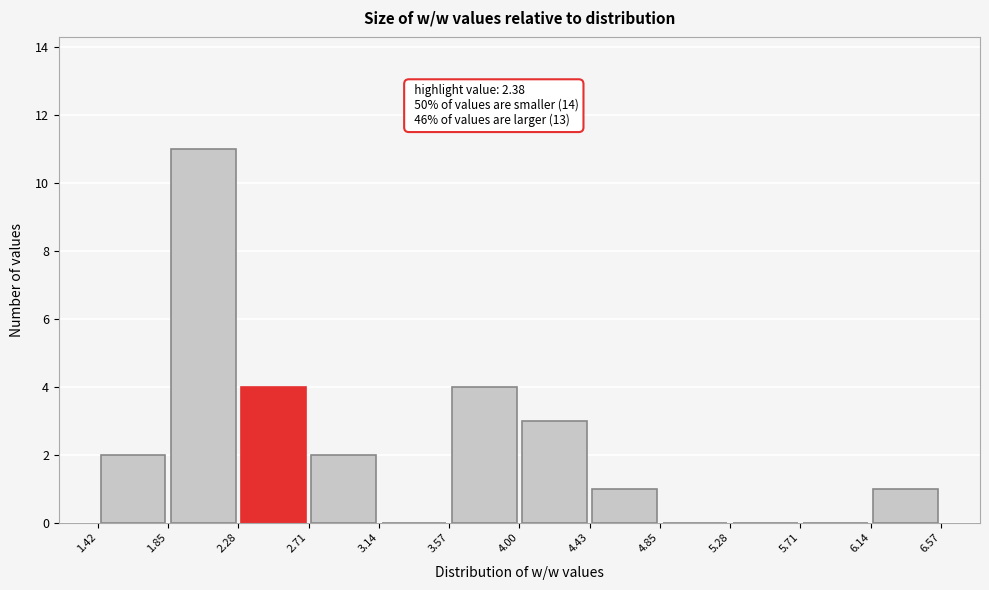

Over which range of the x-axis is the bar tallest?

1.85 to 2.28